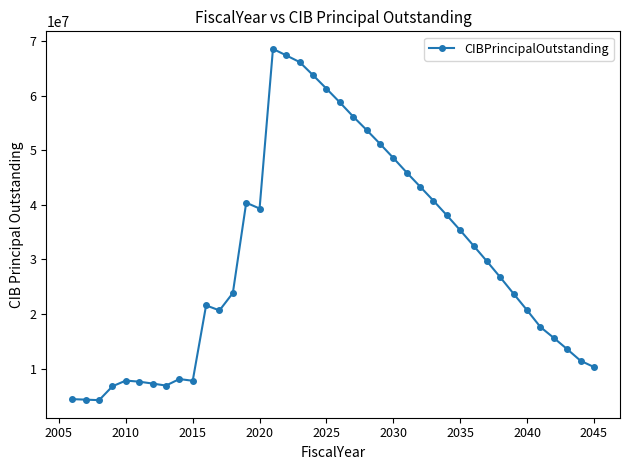

What is the average value?

30294600